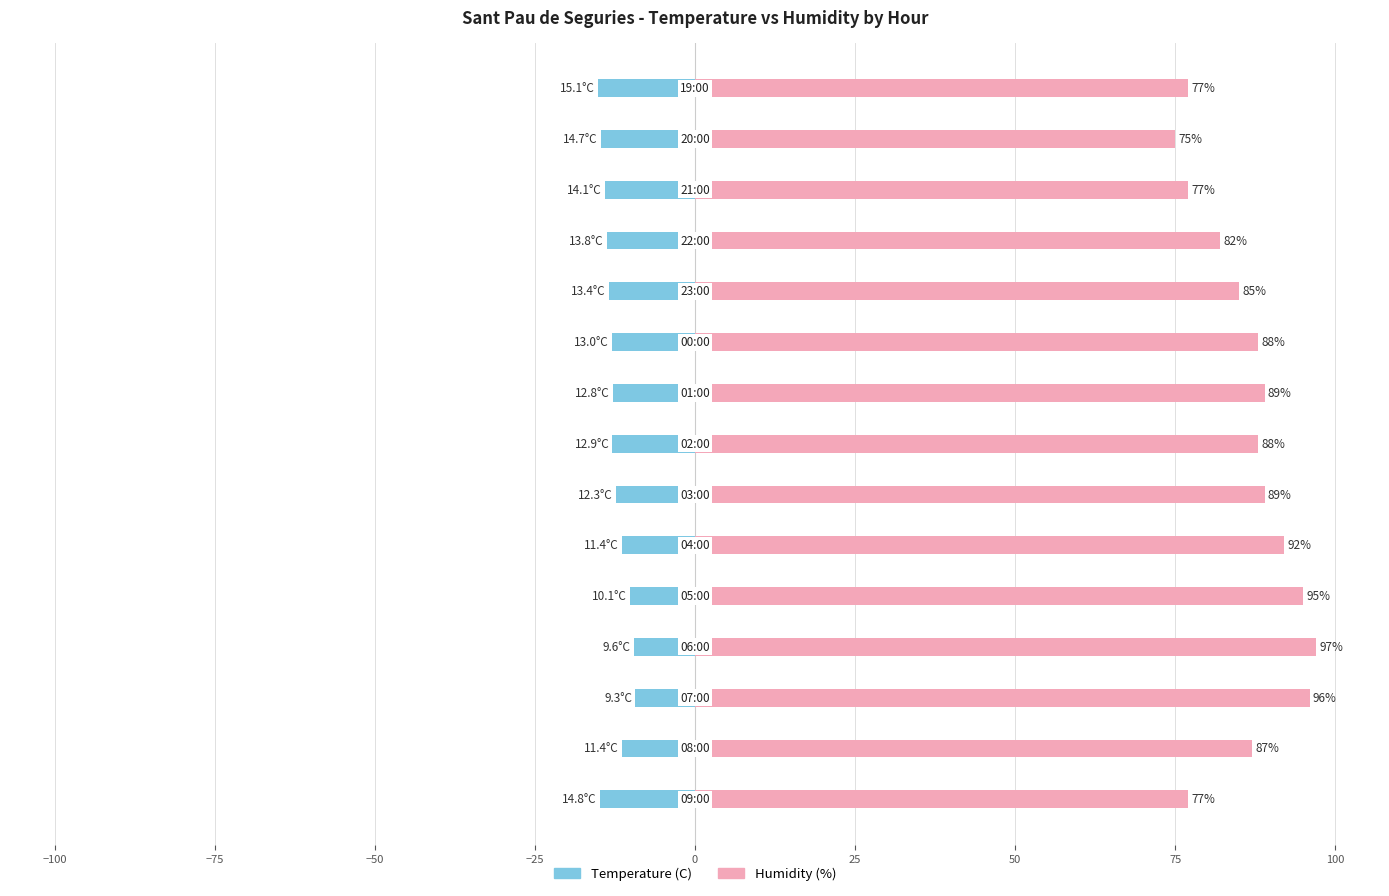

Is the value of Temperature (C) at 75 greater than the value of Humidity (%) at 50?

No